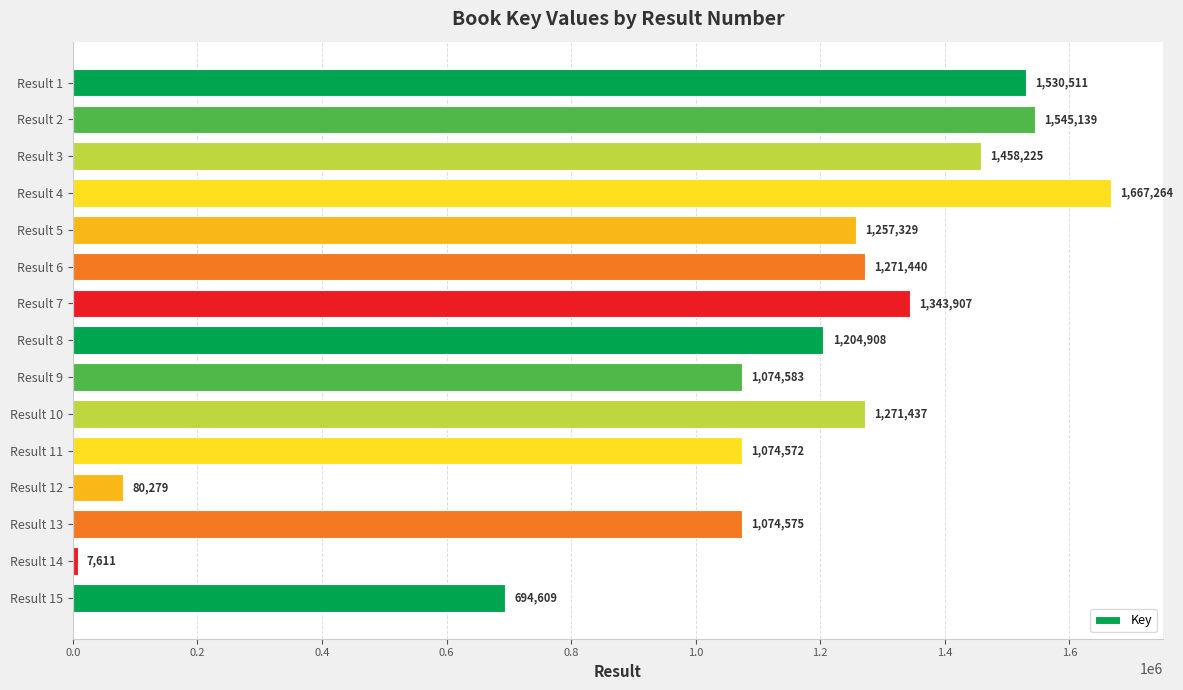

What is the value of the 12th bar from the top?

80279